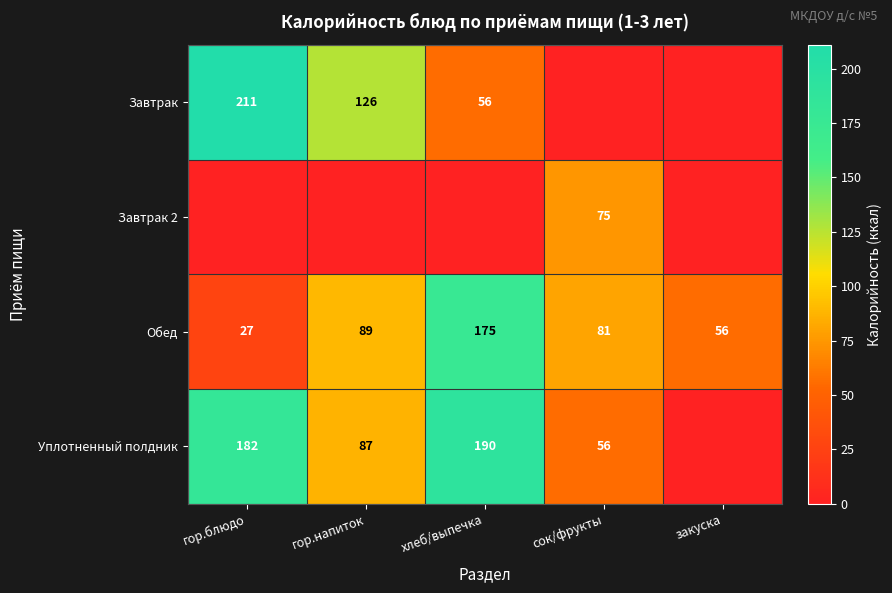

Is it true that Обед equals 92 at закуска?

False